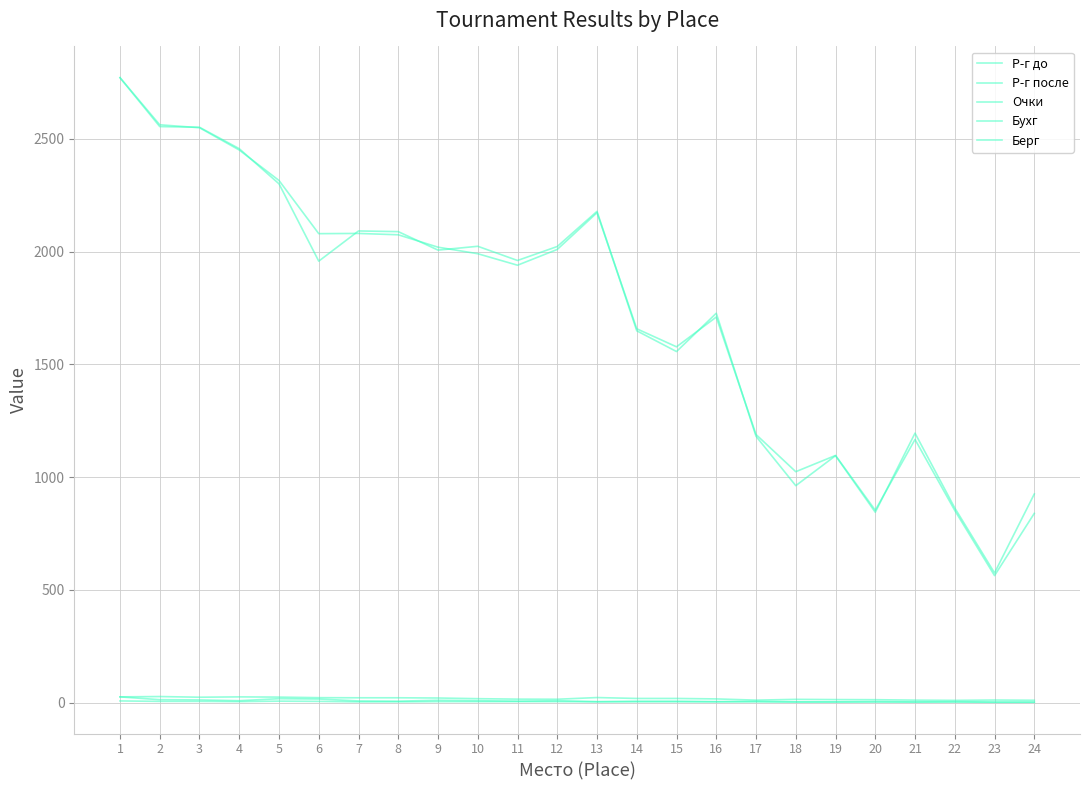

Does the chart display data point markers on the line(s)?

No